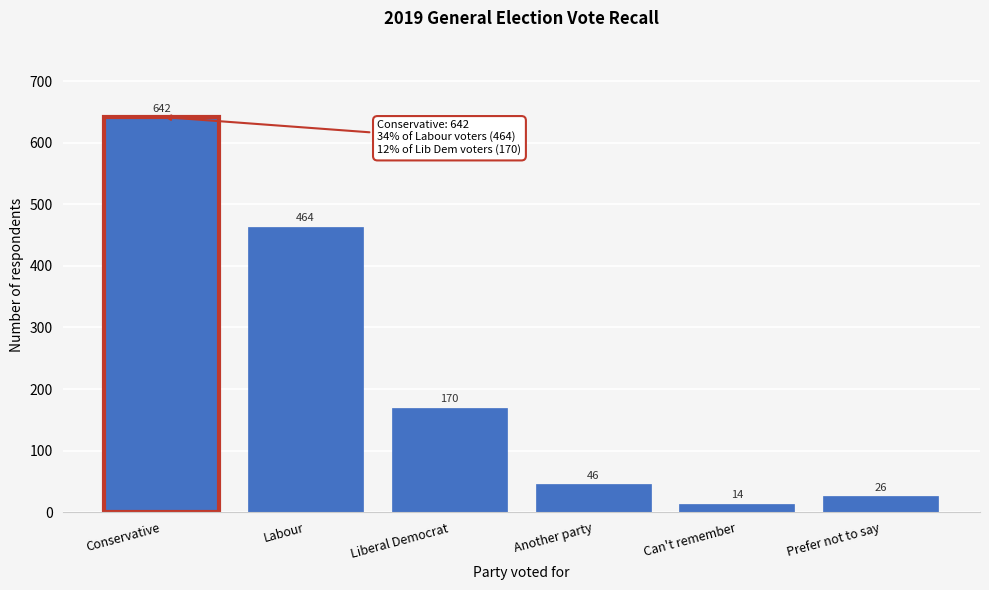

Reading right to left, extract all data points from this chart.

Prefer not to say=26	Can't remember=14	Another party=46	Liberal Democrat=170	Labour=464	Conservative=642